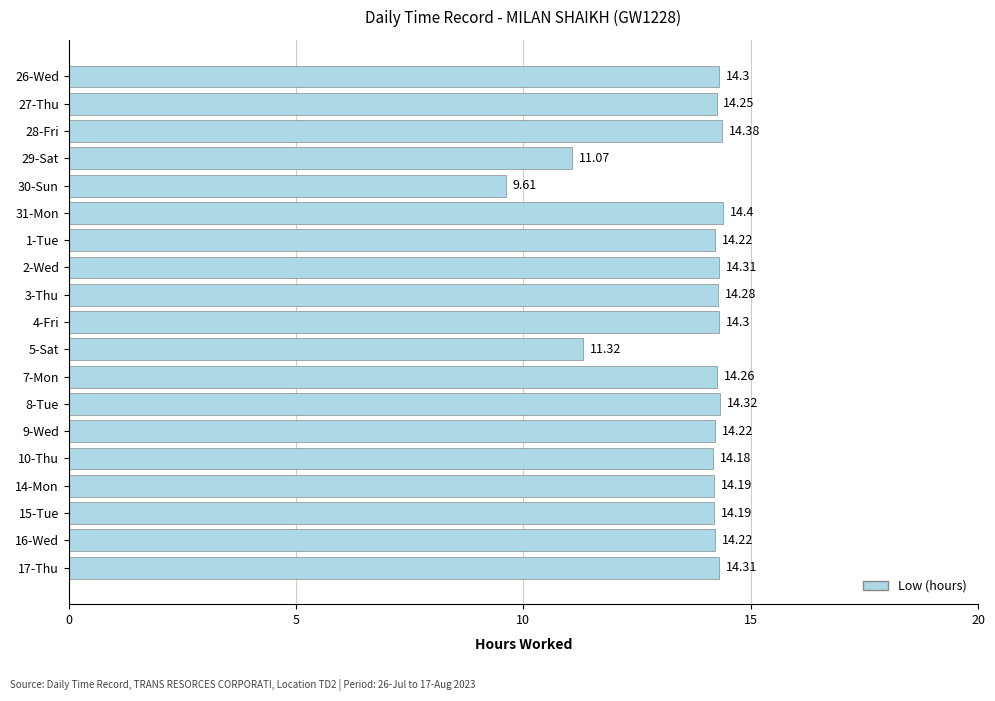

Which has a higher value, 16-Wed or 27-Thu?

27-Thu